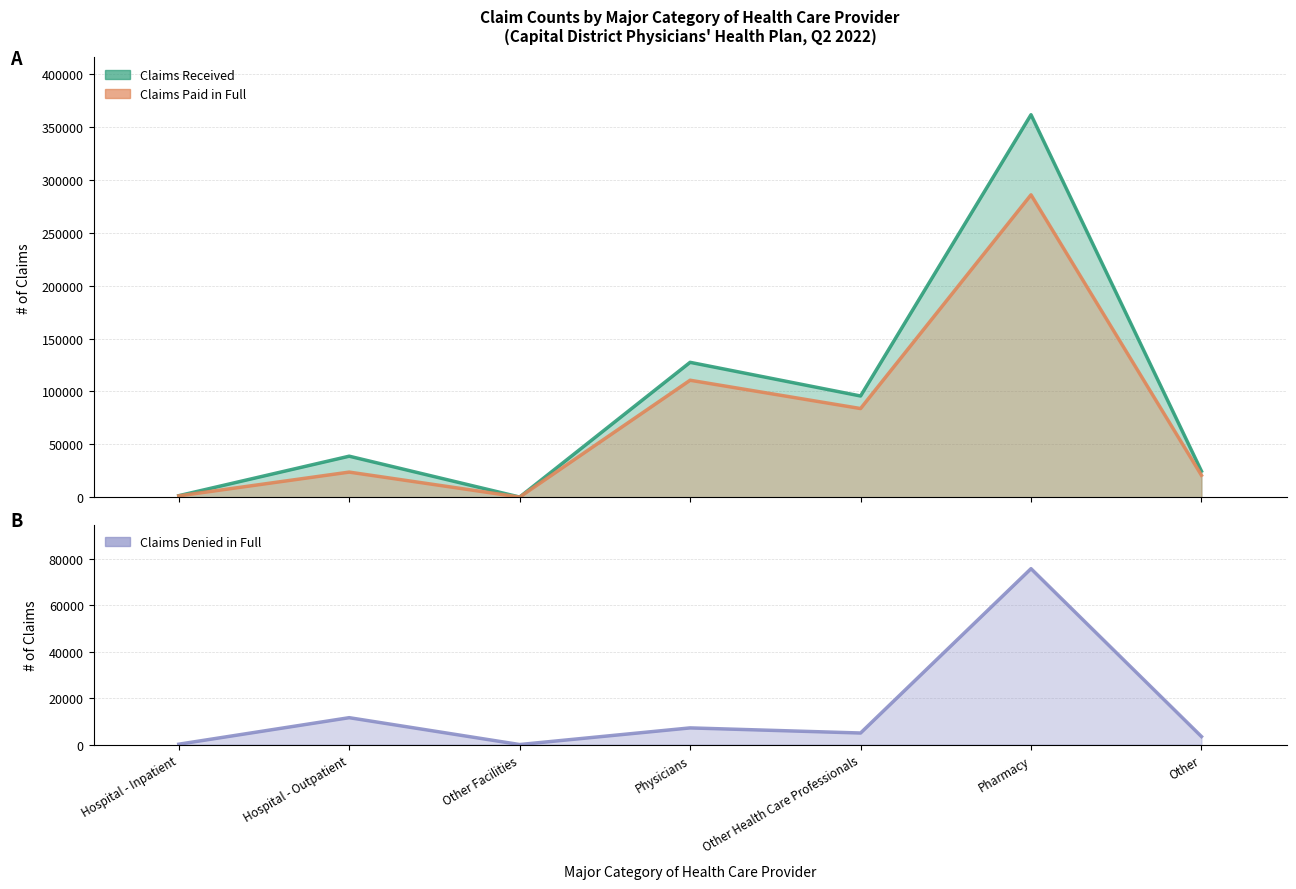

True or false: Claims Denied in Full has more than 0 points higher than both neighbors.

True